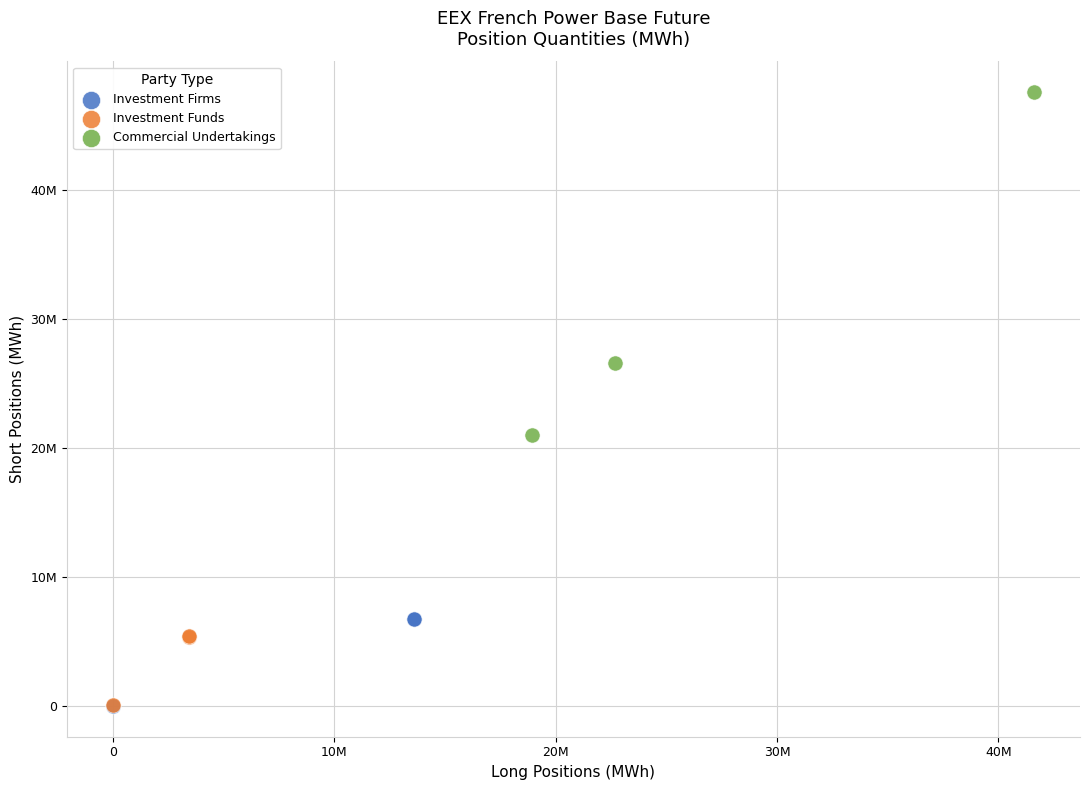

Which series has the widest spread of Y values?

Commercial Undertakings